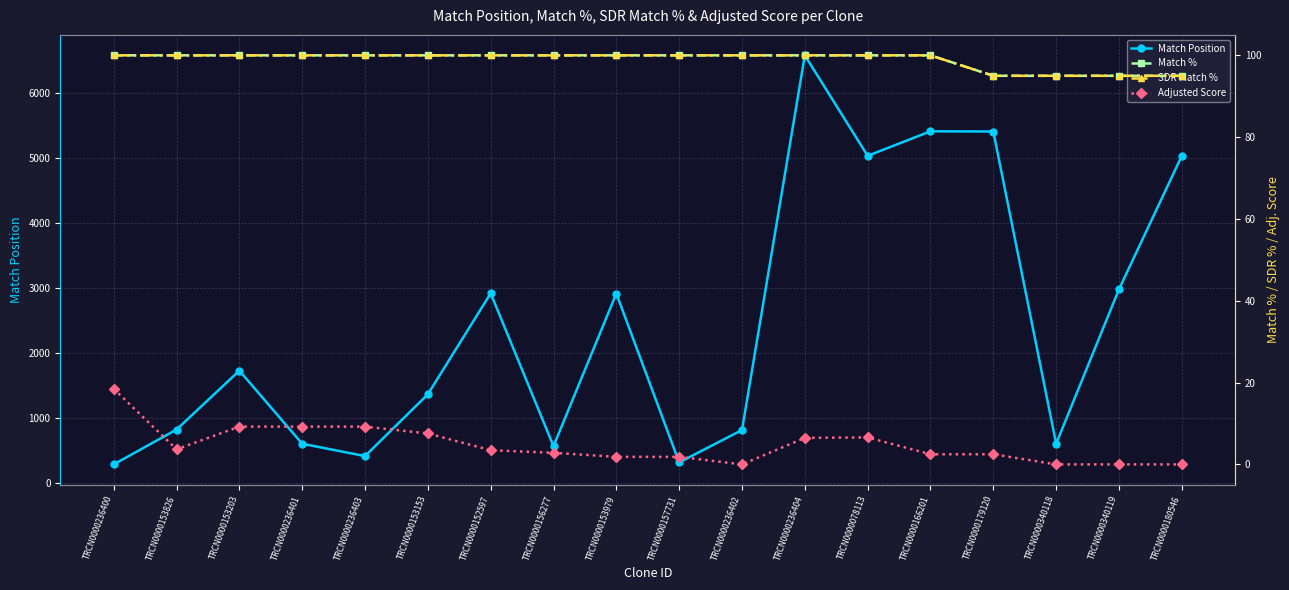

Which series changed the most between TRCN0000153826 and TRCN0000153979?

Match Position